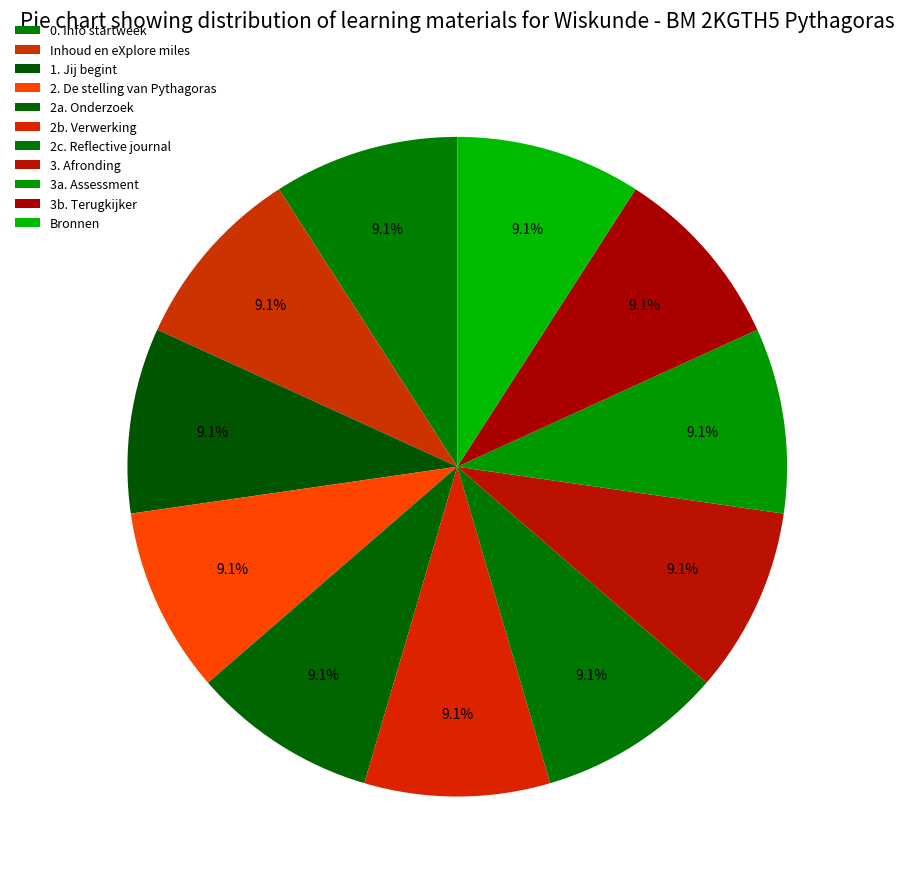

Which has a higher value, 3a. Assessment or 1. Jij begint?

3a. Assessment